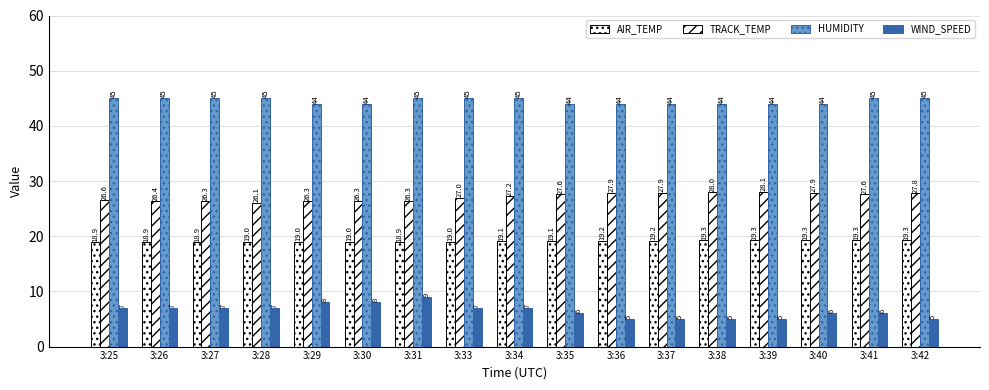

How many bars are there in each group?

4